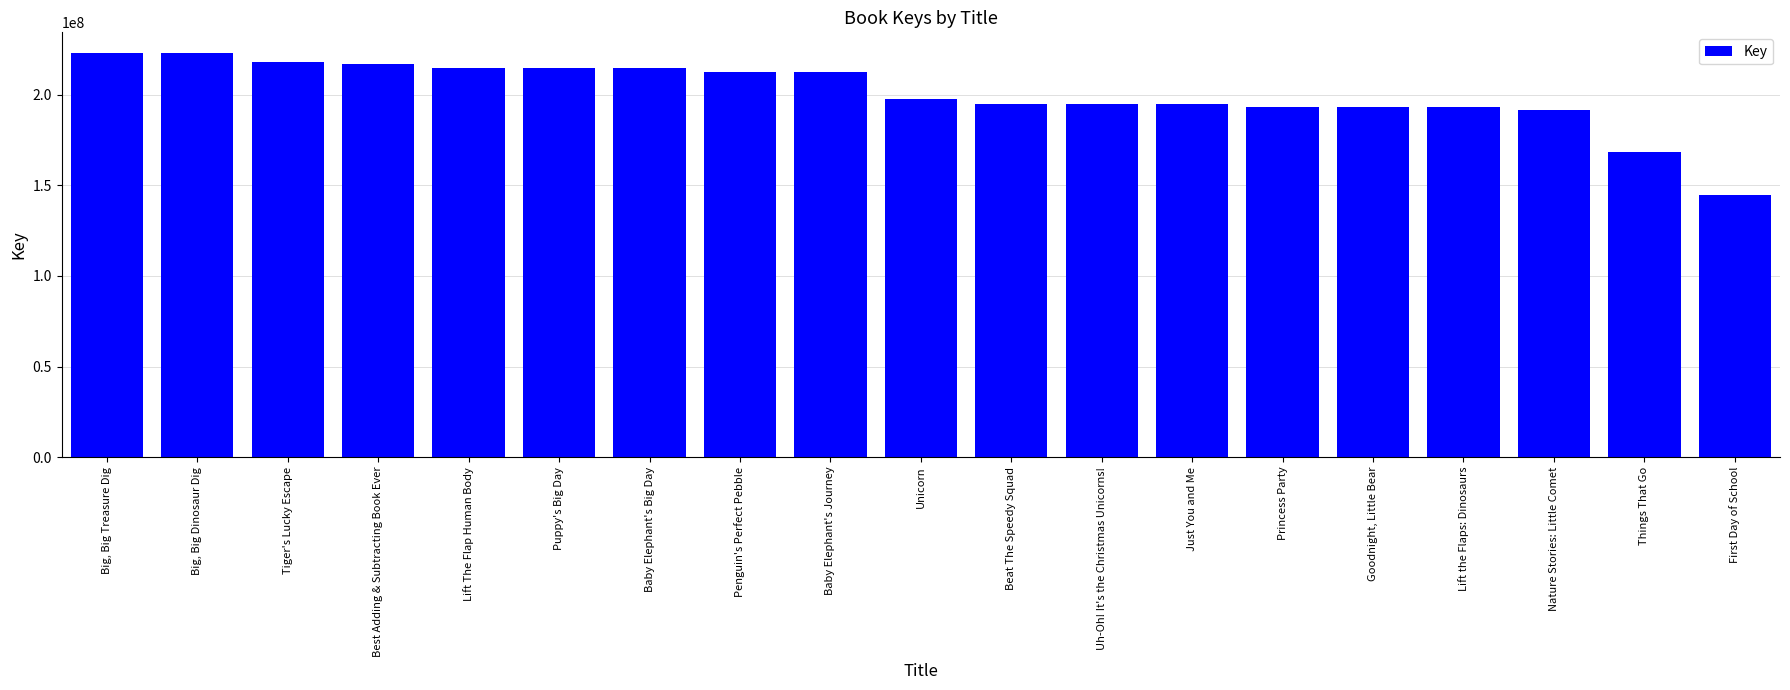

What is the maximum value shown in the chart?

223292961